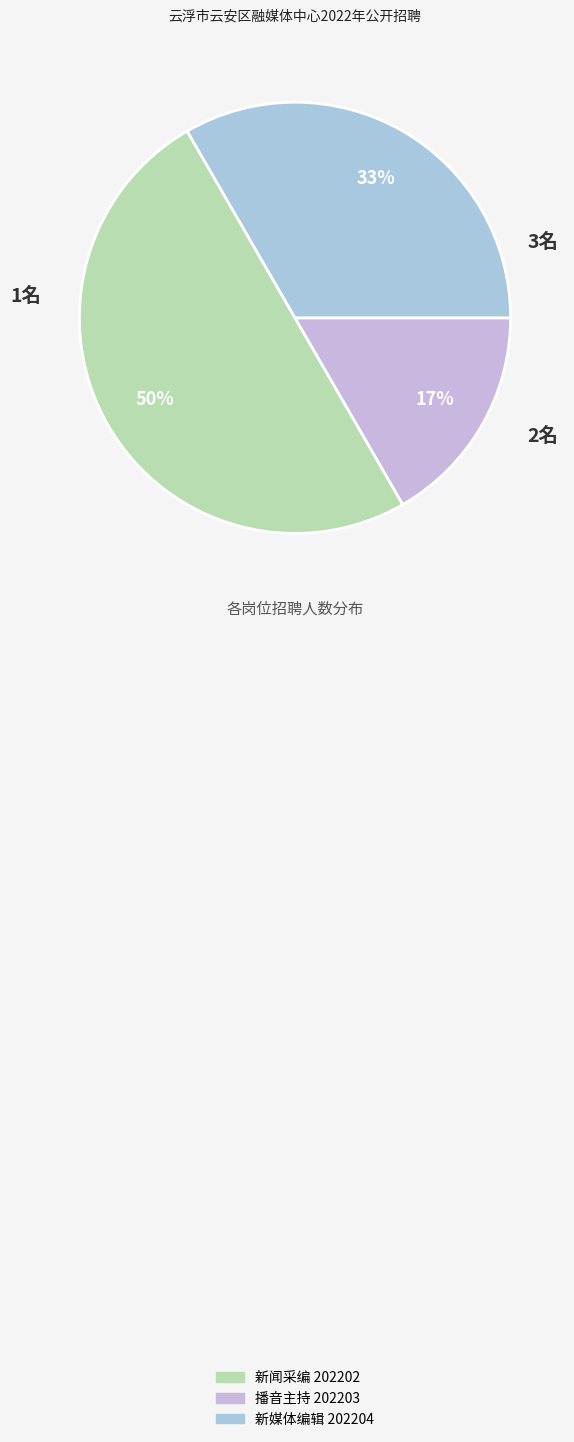

Approximately how many times larger is the value at 新媒体编辑 202204 compared to 播音主持 202203?

2.0